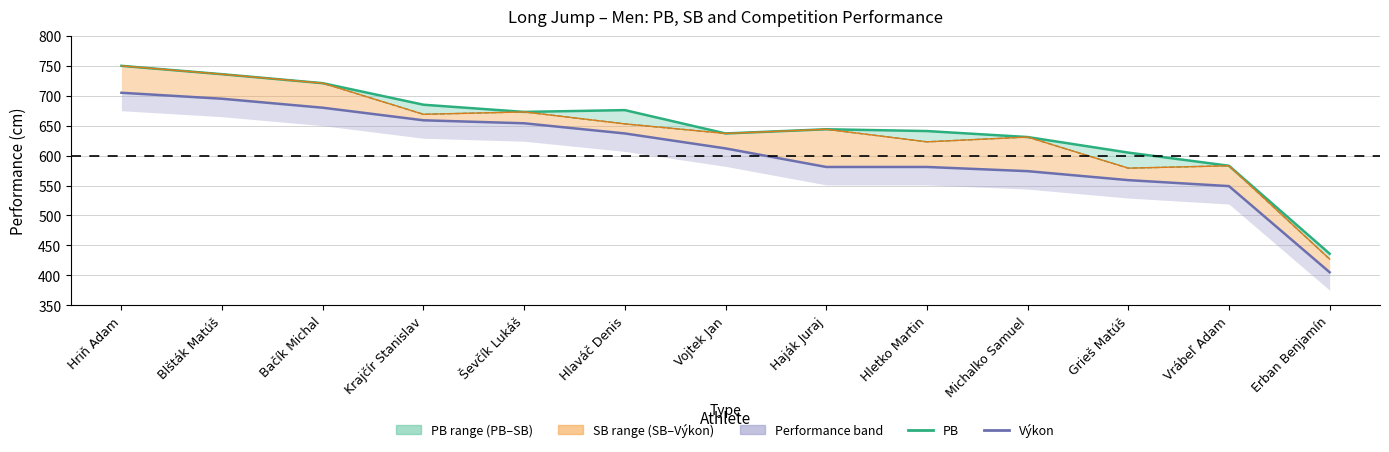

The PB series shows 973 at Blšták Matúš. True or false?

False